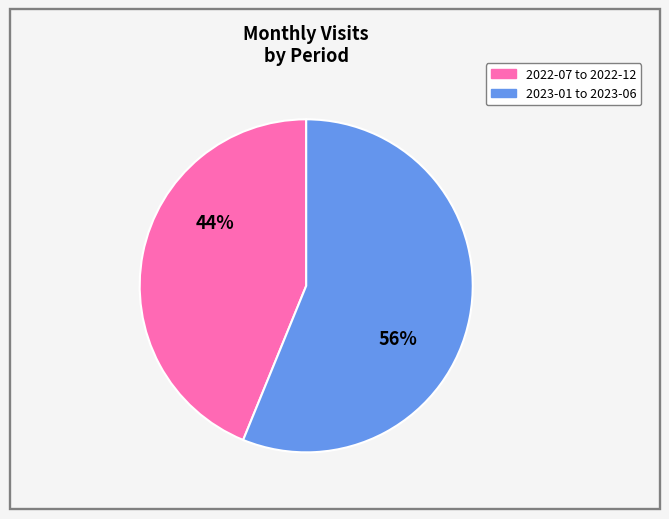

Does any single category account for the majority?

Yes